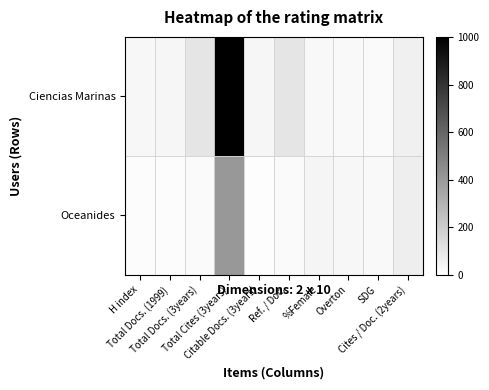

Rank the series at H index from highest to lowest value.

Ciencias Marinas, Oceanides